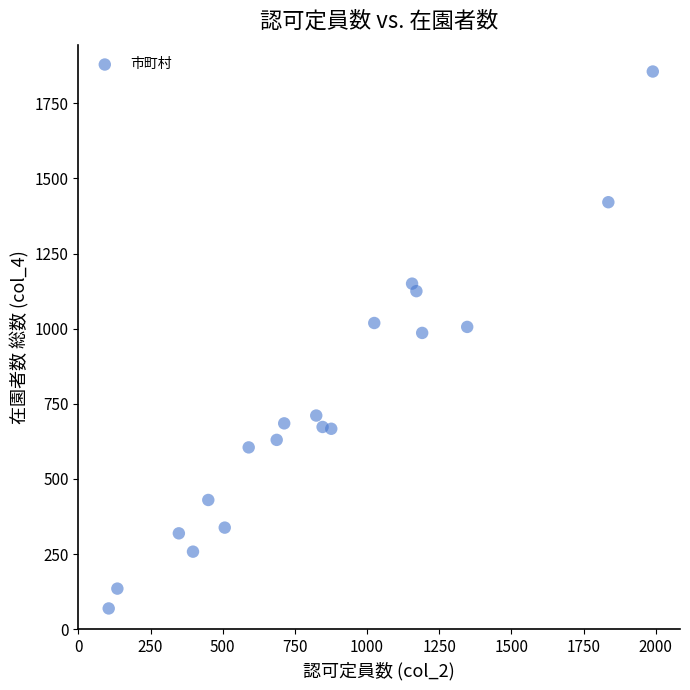

What is the range of Y values (max minus min)?

1787